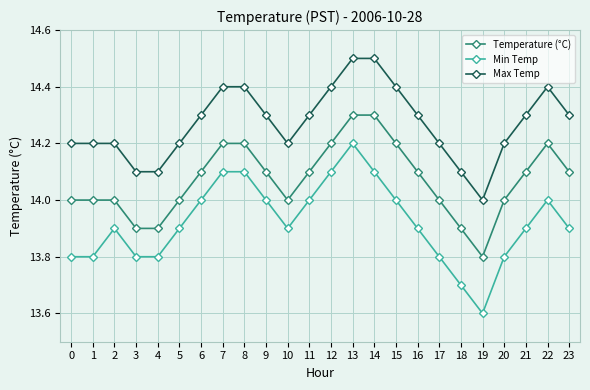

What is the value of the Temperature (°C) point at the 6th from the left?

14.0